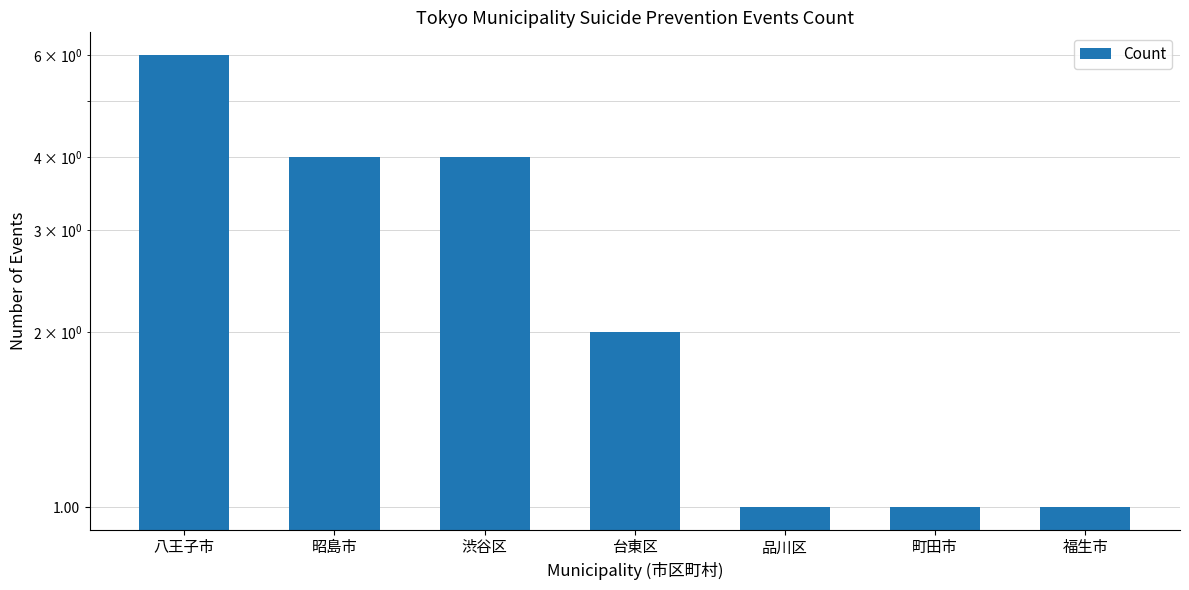

What is the label of the 1st bar from the right?

福生市